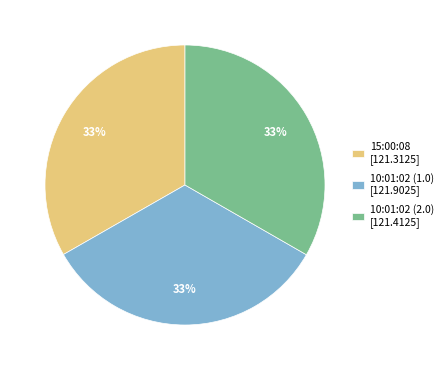

Does any single category account for the majority?

No